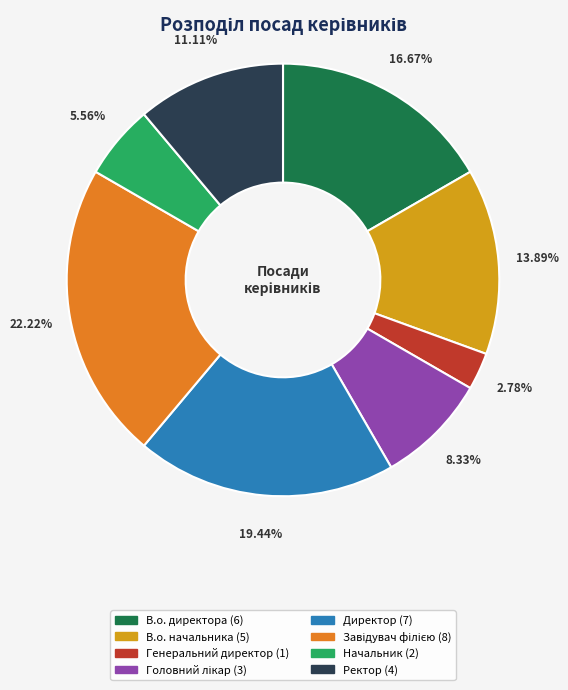

How many segments does this pie chart have?

8